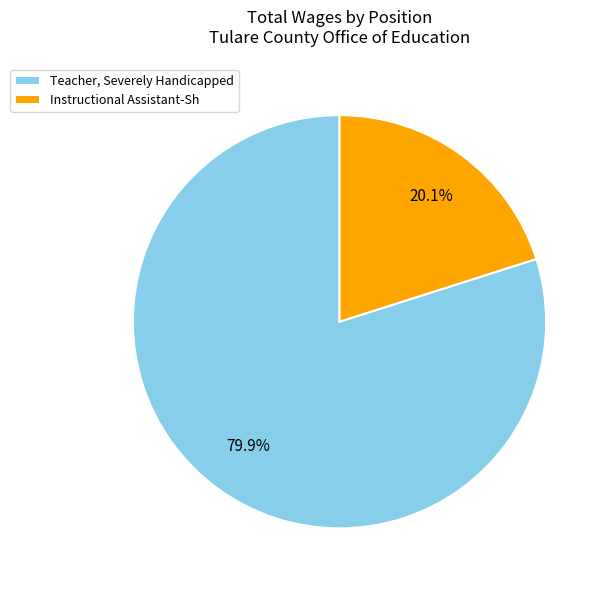

Rank the categories by value from lowest to highest.

Instructional Assistant-Sh, Teacher, Severely Handicapped